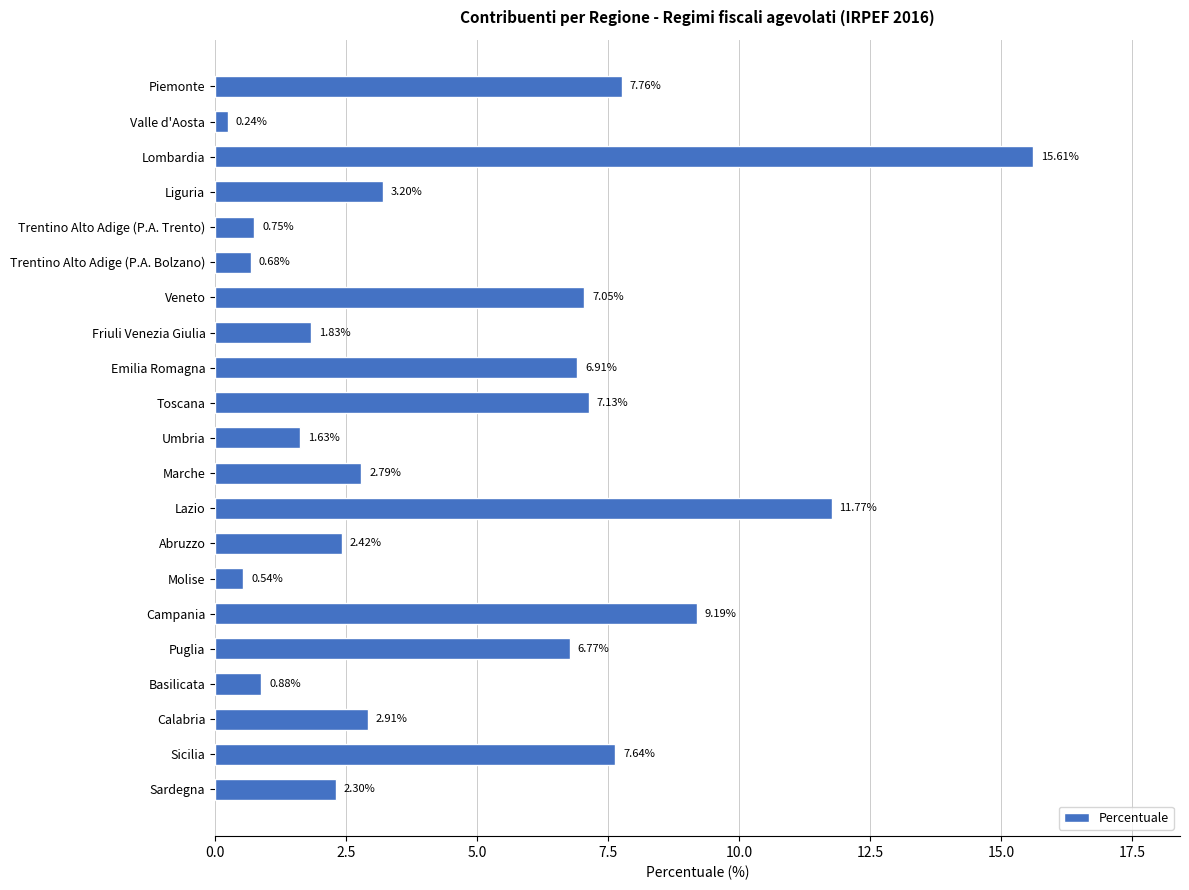

At which category does the chart reach its peak across all series?

Lombardia